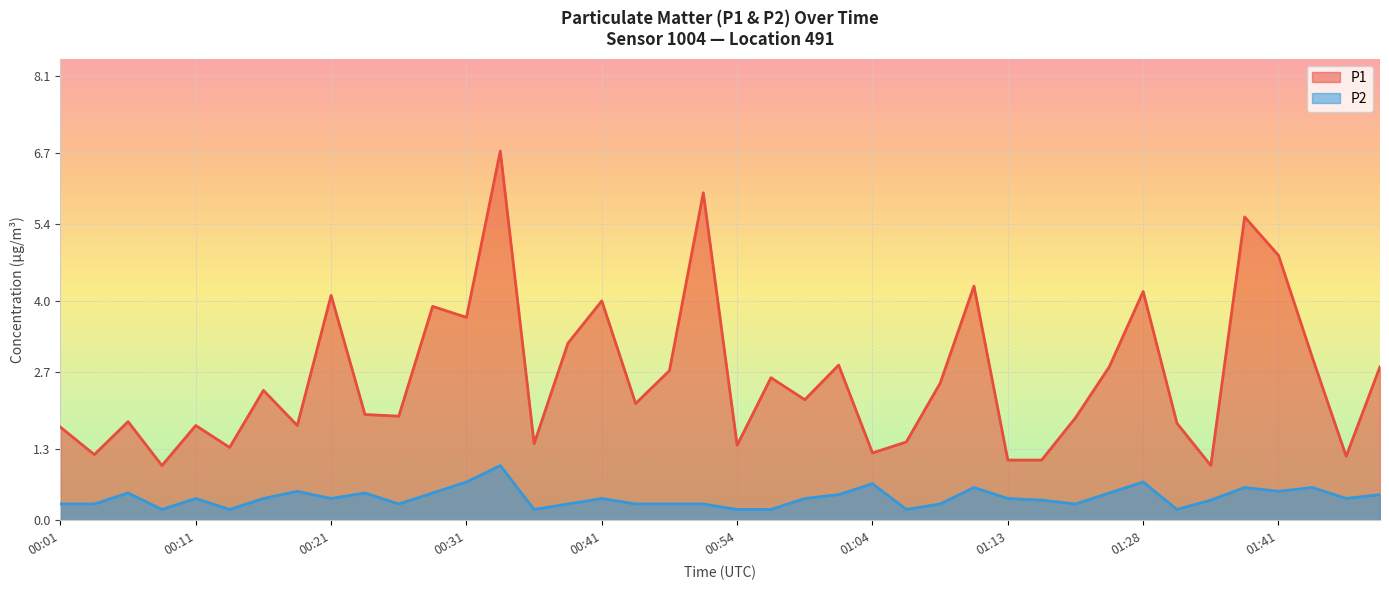

What is the value of the P1 point at the 17th from the left?

4.0